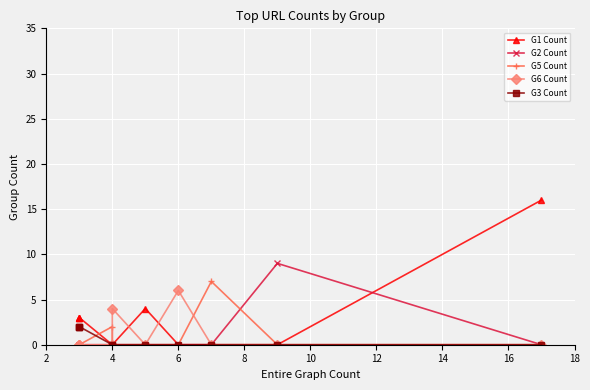

Which series has the largest range (max minus min)?

G1 Count